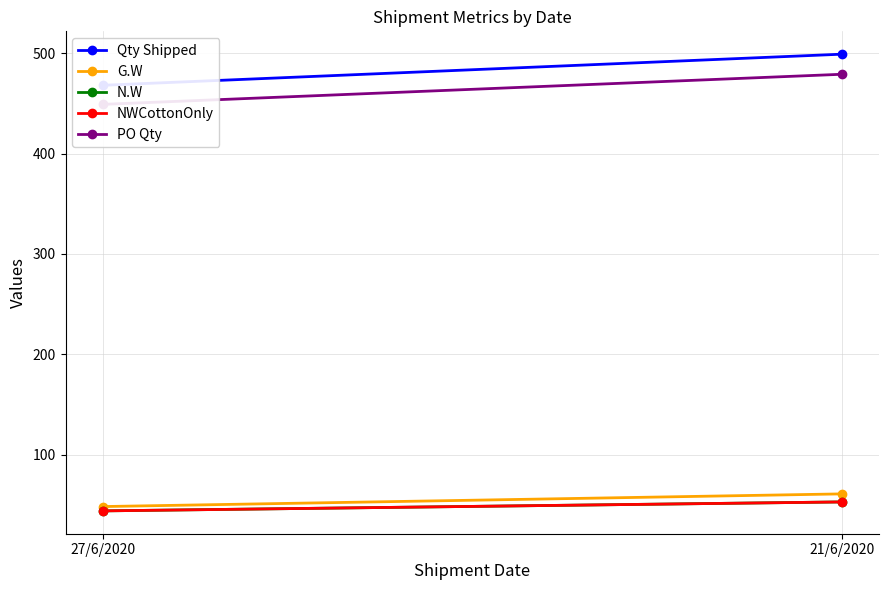

What is the average value of the N.W series?

48.6